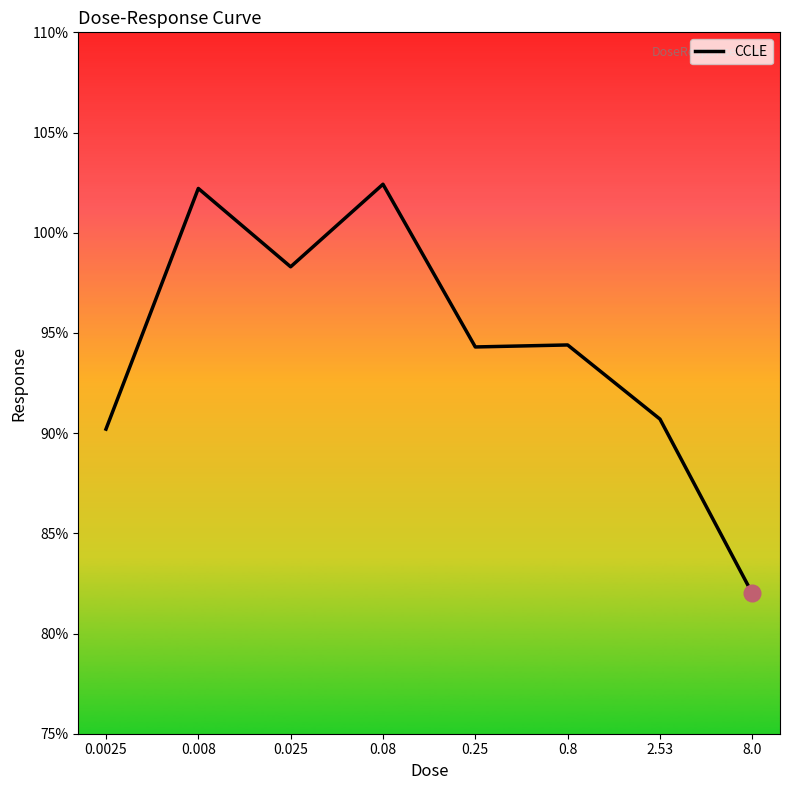

What is the difference between the values at 0.008 and 0.08?

0.2